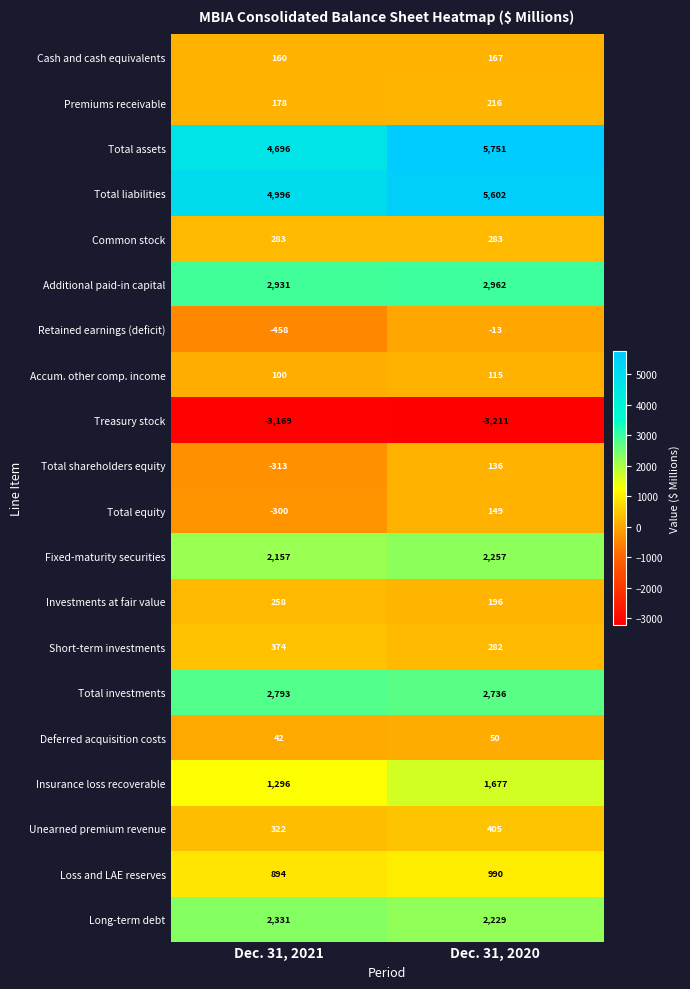

List the series in order of their peak value, highest first.

Total assets, Total liabilities, Additional paid-in capital, Total investments, Long-term debt, Fixed-maturity securities, Insurance loss recoverable, Loss and LAE reserves, Unearned premium revenue, Short-term investments, Common stock, Investments at fair value, Premiums receivable, Cash and cash equivalents, Total equity, Total shareholders equity, Accum. other comp. income, Deferred acquisition costs, Retained earnings (deficit), Treasury stock